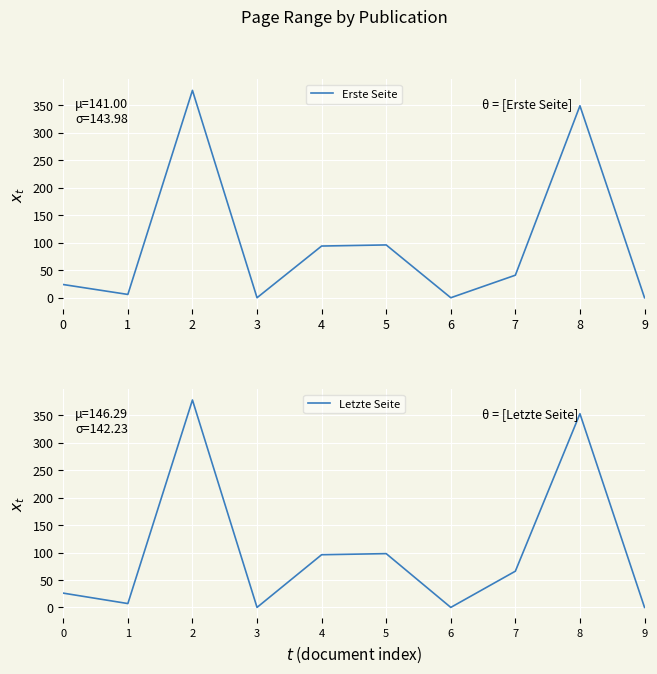

At which category does Letzte Seite reach its first local peak?

2